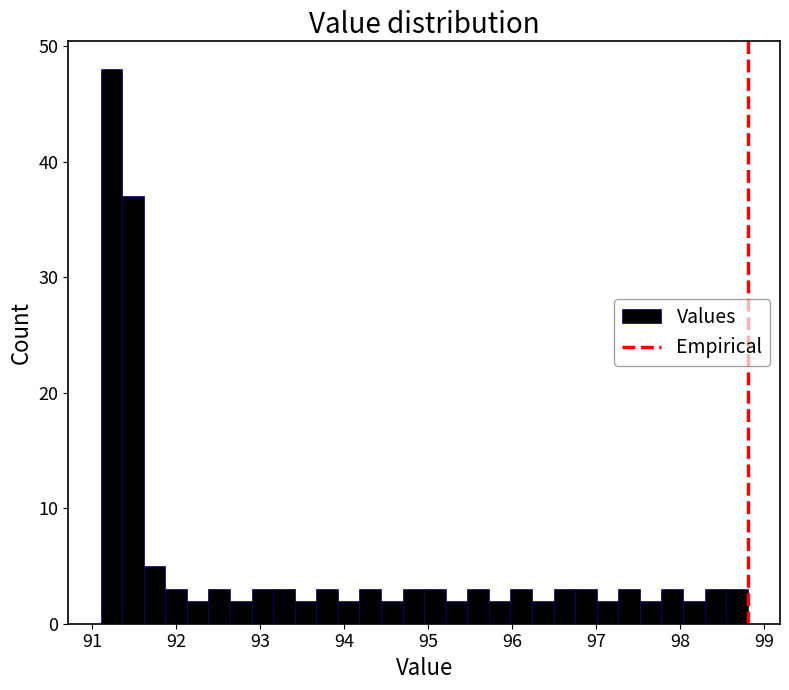

Read against the x-axis, roughly where is the centre of the tallest bar?

91.2